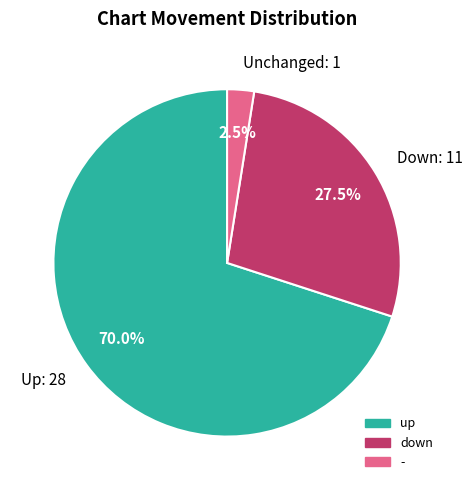

Which category accounts for the majority?

Up: 28